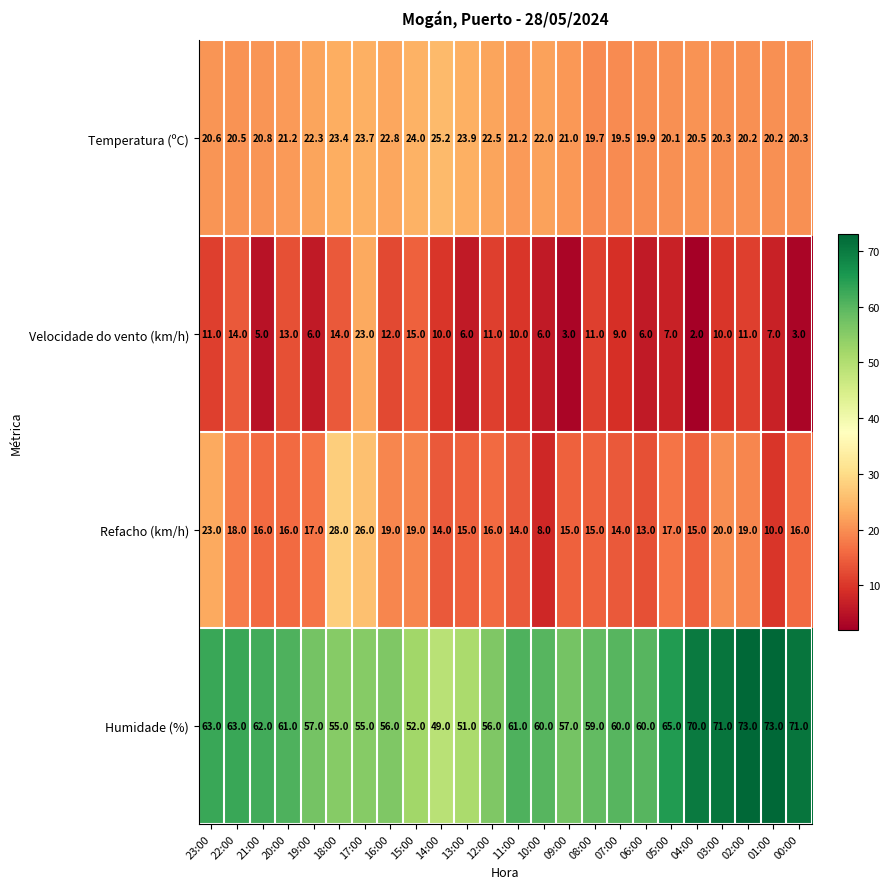

Between 11:00 and 08:00, which series saw the biggest shift?

Humidade (%)